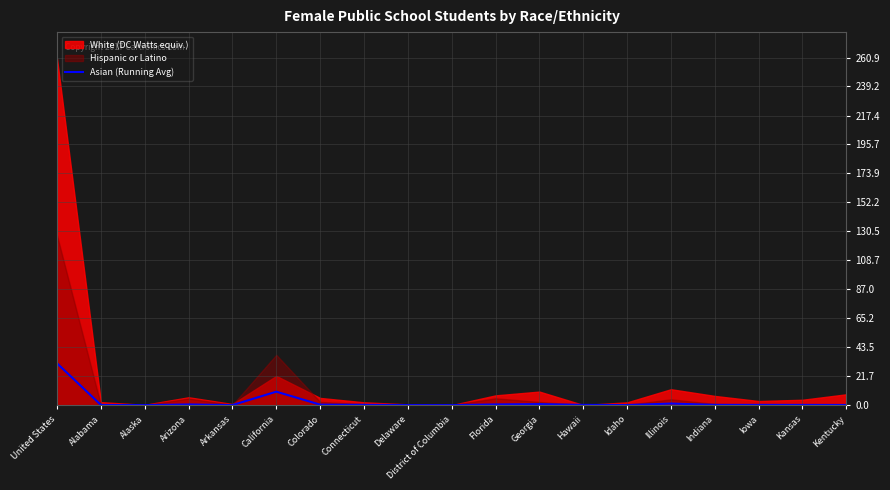

Where is the first local maximum?

Arizona